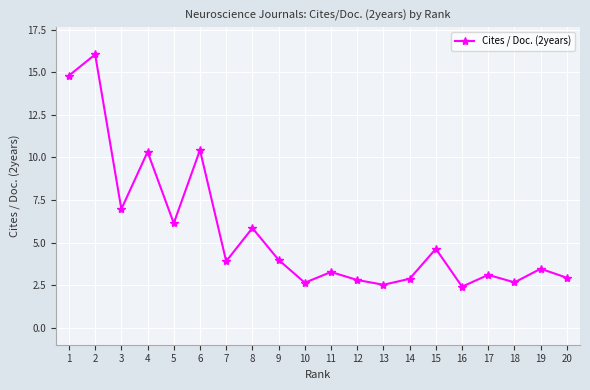

What is the change in value from 2 to 4?

-5.7